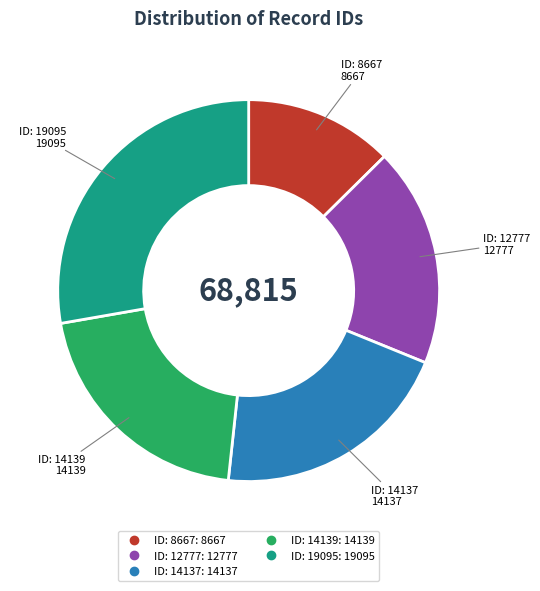

How many slices are in this pie chart?

5